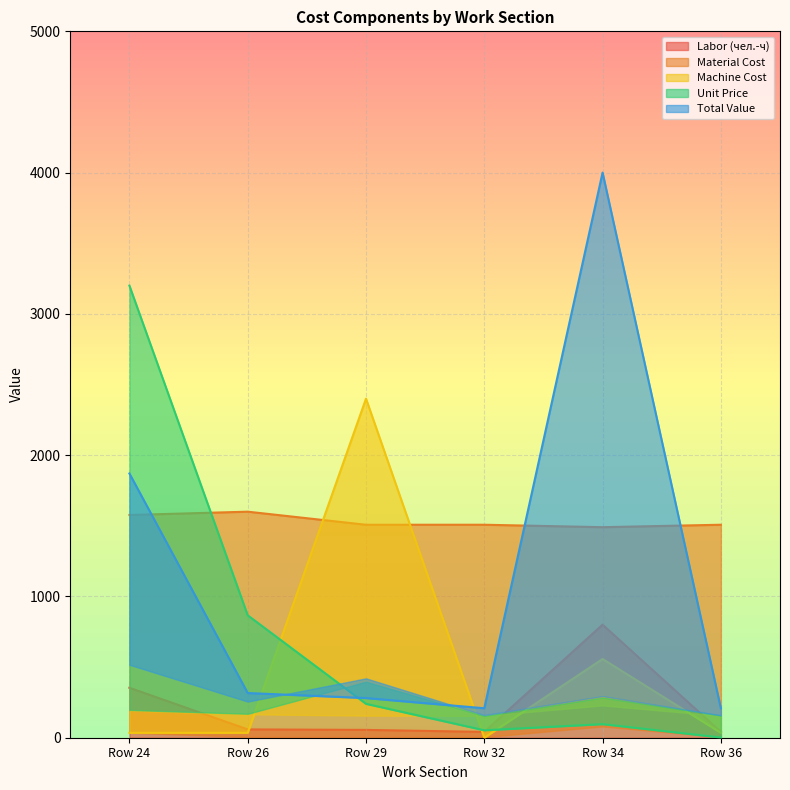

Reading right to left, list all the values displayed in this chart.

Labor (чел.-ч): Row 36=41.3	Row 34=800.0	Row 32=41.3	Row 29=55.5	Row 26=58.9	Row 24=353.6
Material Cost: Row 36=1507.5	Row 34=1490.3	Row 32=1507.5	Row 29=1507.5	Row 26=1600.0	Row 24=1576.5
Machine Cost: Row 36=34.8	Row 34=557.2	Row 32=0.0	Row 29=2400.0	Row 26=34.8	Row 24=34.8
Unit Price: Row 36=1.6	Row 34=96.2	Row 32=52.7	Row 29=239.9	Row 26=866.5	Row 24=3200.0
Total Value: Row 36=208.6	Row 34=4000.0	Row 32=208.6	Row 29=280.7	Row 26=316.3	Row 24=1870.2